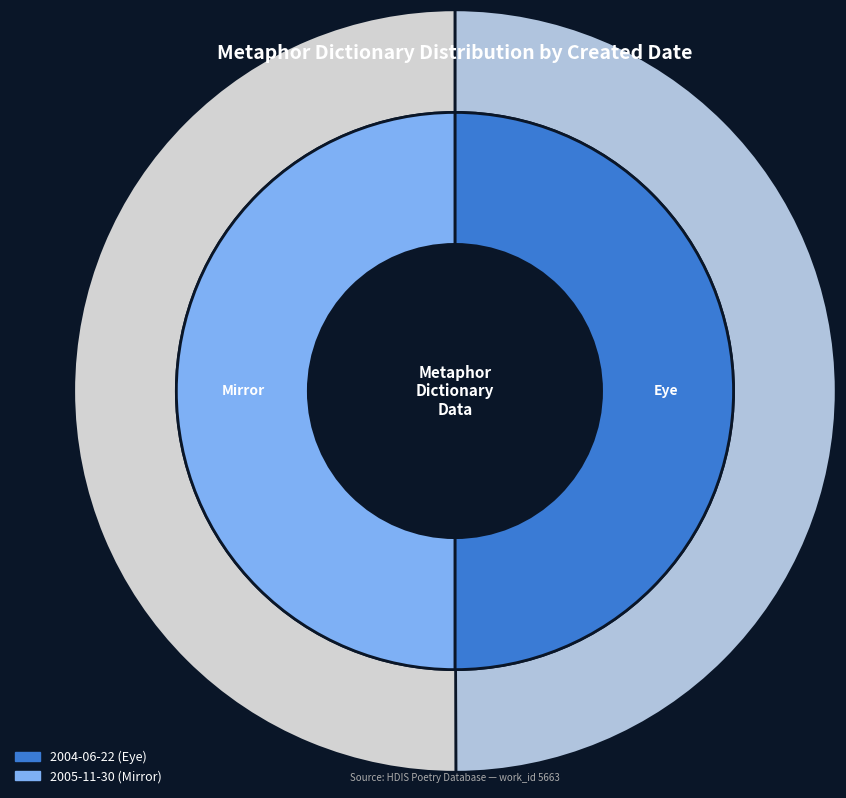

True or false: 2004-06-22 accounts for 61% of the total.

False